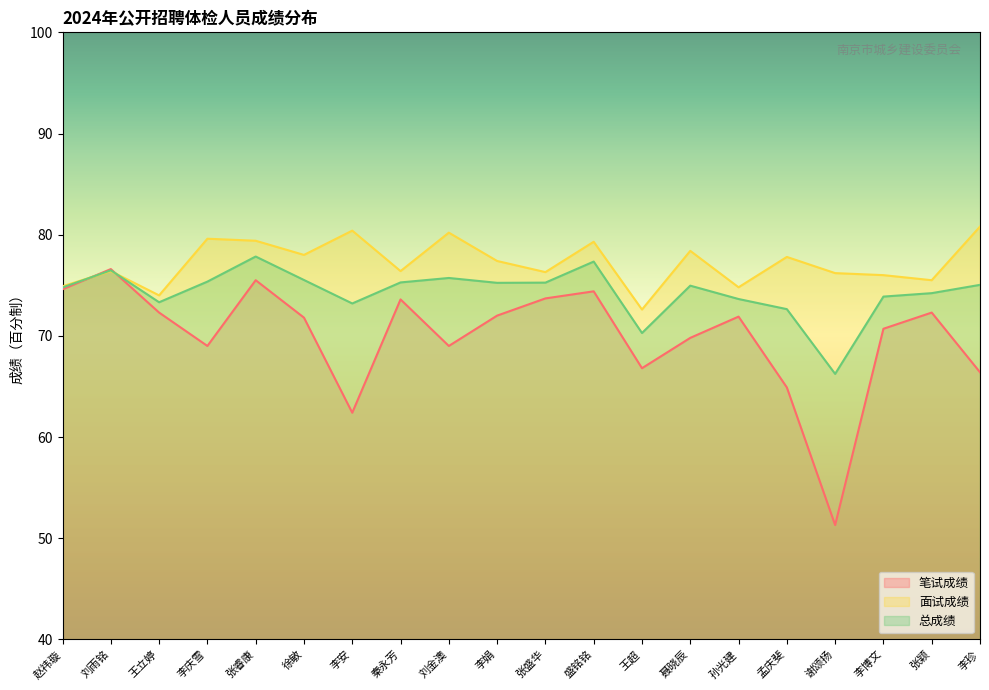

The 总成绩 series shows 77.8 at 张睿康. True or false?

True